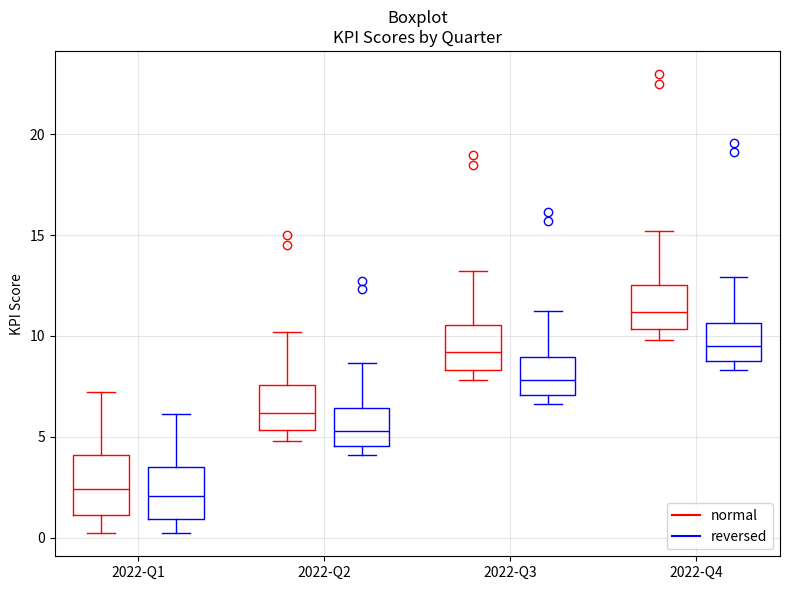

Reading left to right, read every box against the y-axis: the position of its median line, the range the box covers, and the ends of its whiskers. The values are not printed on the chart, so give them approximately, as read against the axis.

2022-Q1 (normal): median 2.5, box 1.0 to 4.0, whiskers 0.5 to 7.0
2022-Q1 (reversed): median 2.0, box 1.0 to 3.5, whiskers 0.0 to 6.0
2022-Q2 (normal): median 6.0, box 5.5 to 7.5, whiskers 5.0 to 10.0
2022-Q2 (reversed): median 5.5, box 4.5 to 6.5, whiskers 4.0 to 8.5
2022-Q3 (normal): median 9.0, box 8.5 to 10.5, whiskers 8.0 to 13.0
2022-Q3 (reversed): median 8.0, box 7.0 to 9.0, whiskers 6.5 to 11.0
2022-Q4 (normal): median 11.0, box 10.5 to 12.5, whiskers 10.0 to 15.0
2022-Q4 (reversed): median 9.5, box 9.0 to 10.5, whiskers 8.5 to 13.0